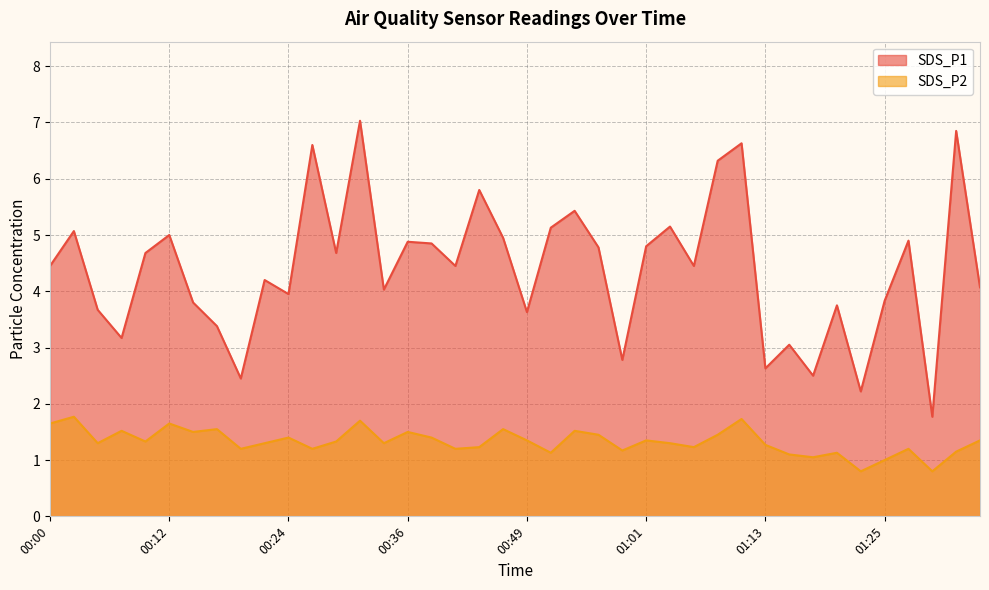

List the series in order of their peak value, lowest first.

SDS_P2, SDS_P1